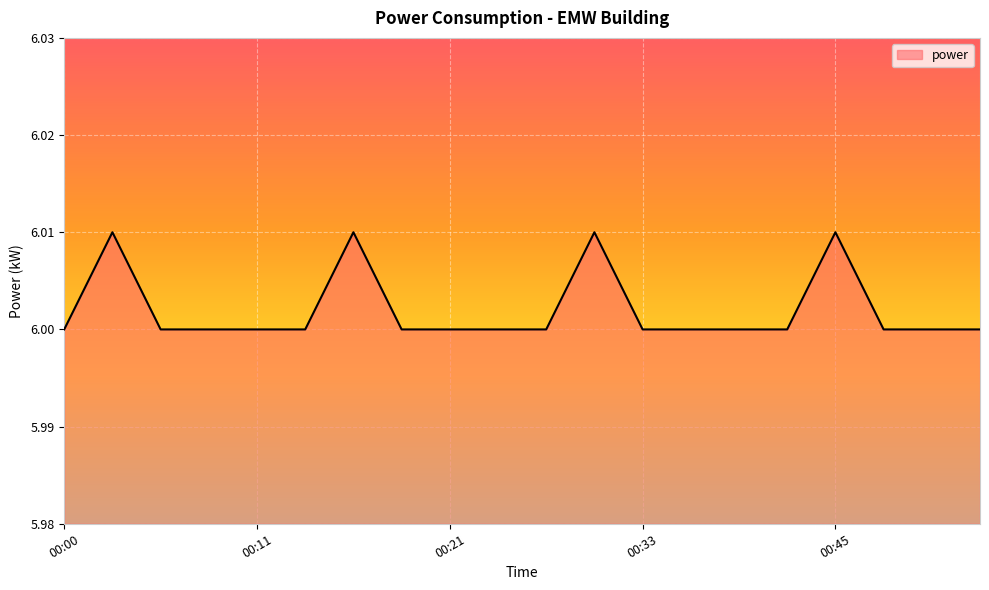

Count the values in the range 6 to 7.

20